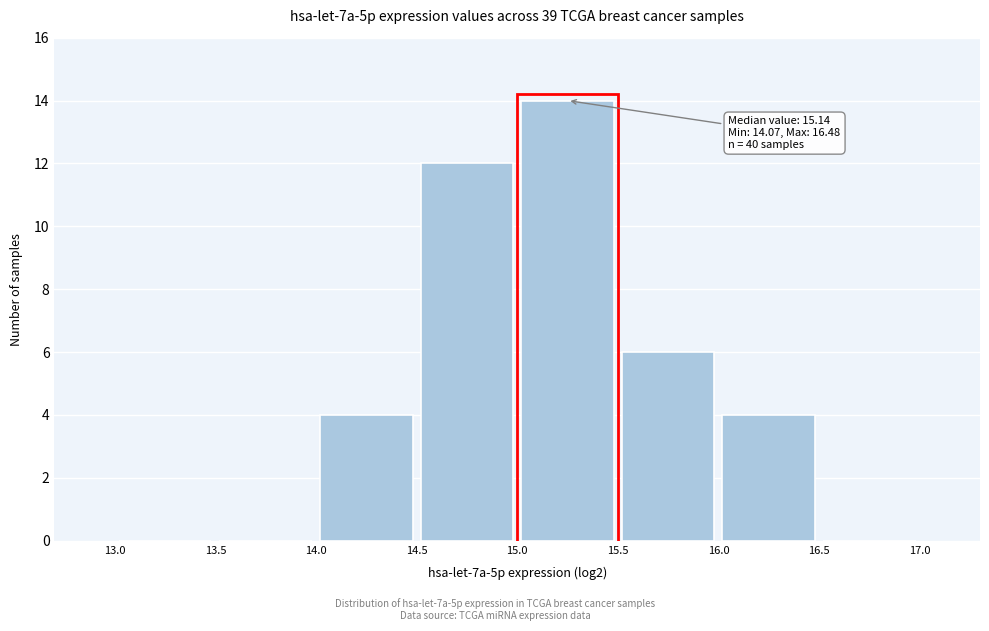

Over which range of the x-axis is the bar tallest?

15.0 to 15.5